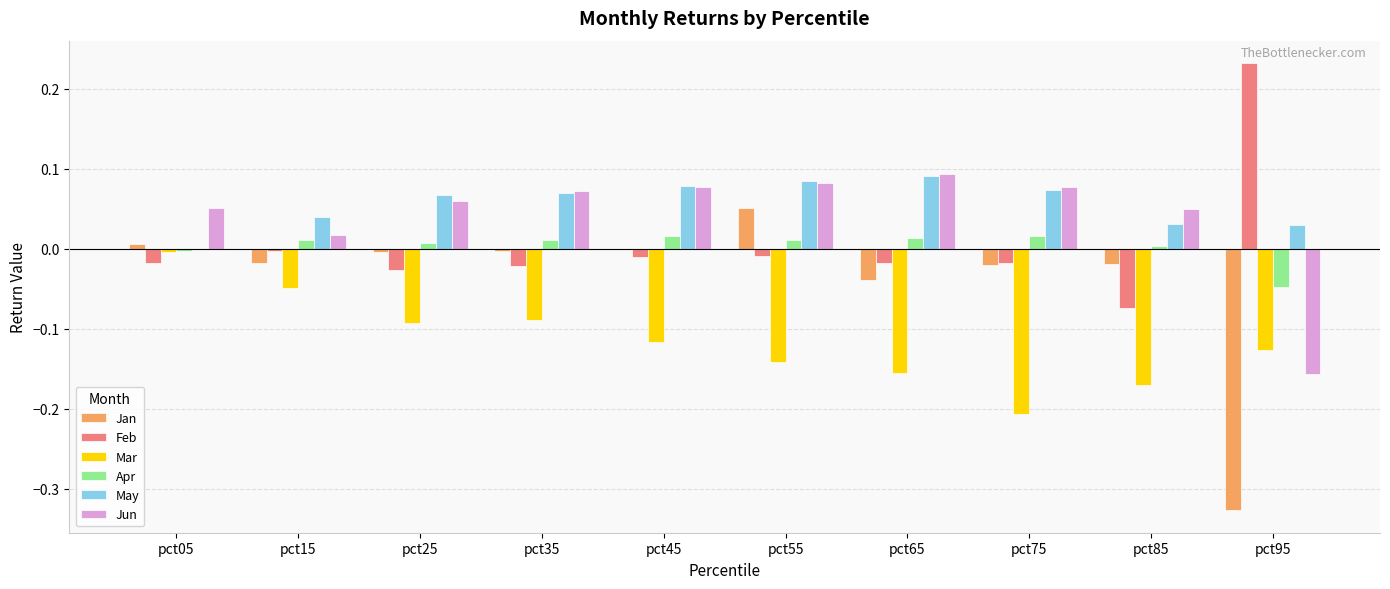

How many groups of bars are there?

10